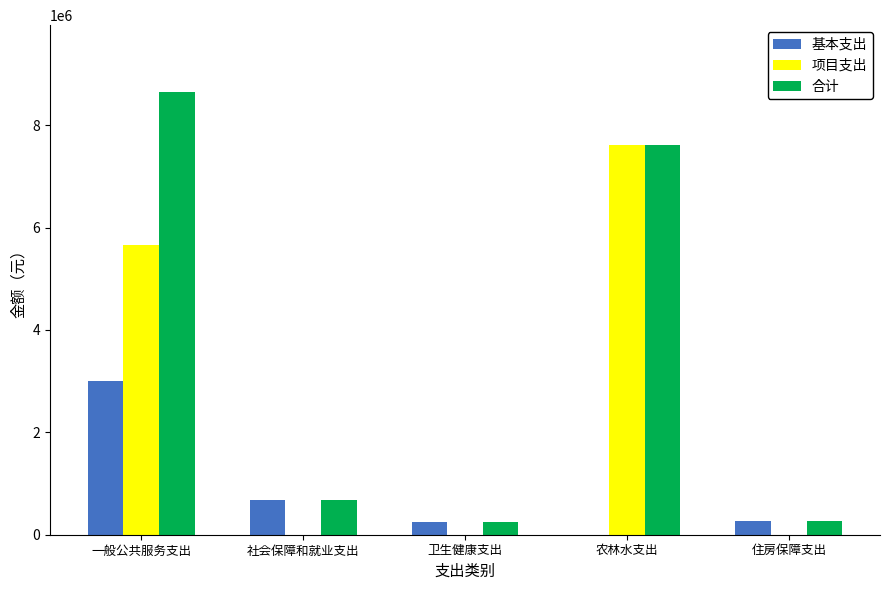

Where is 项目支出 nearest to the value 3803550?

一般公共服务支出